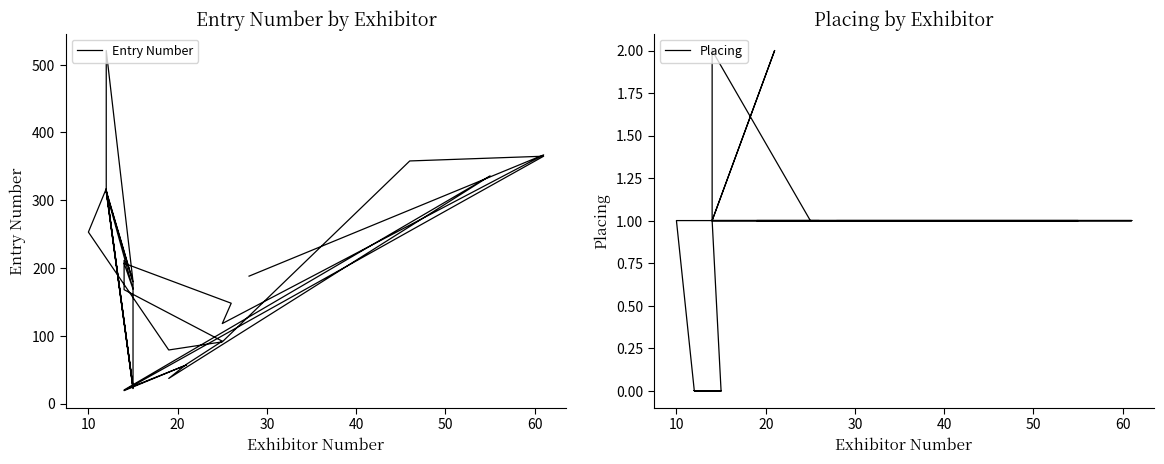

What are all the series names shown in the legend?

Entry Number, Placing